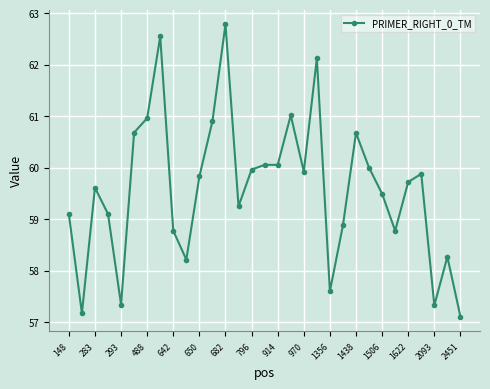

What is the greatest value displayed?

62.8